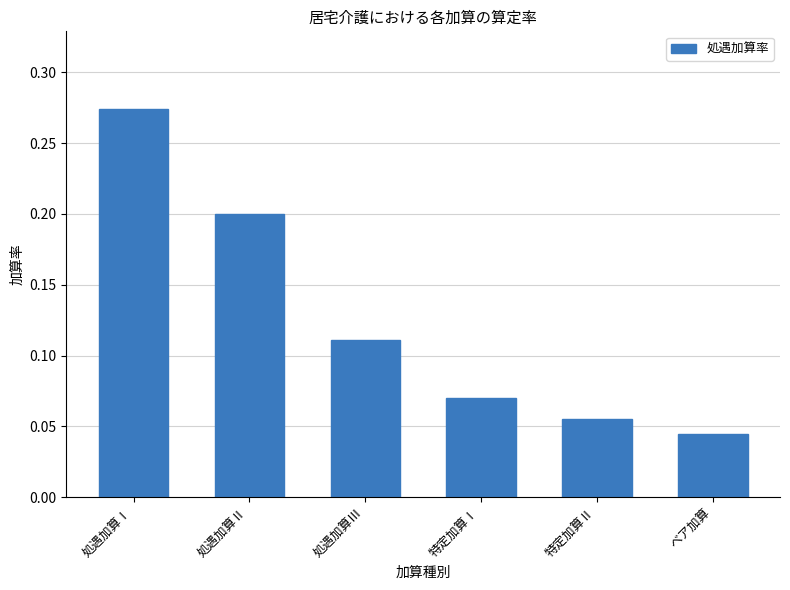

What is the label of the 1st bar from the left?

処遇加算Ⅰ